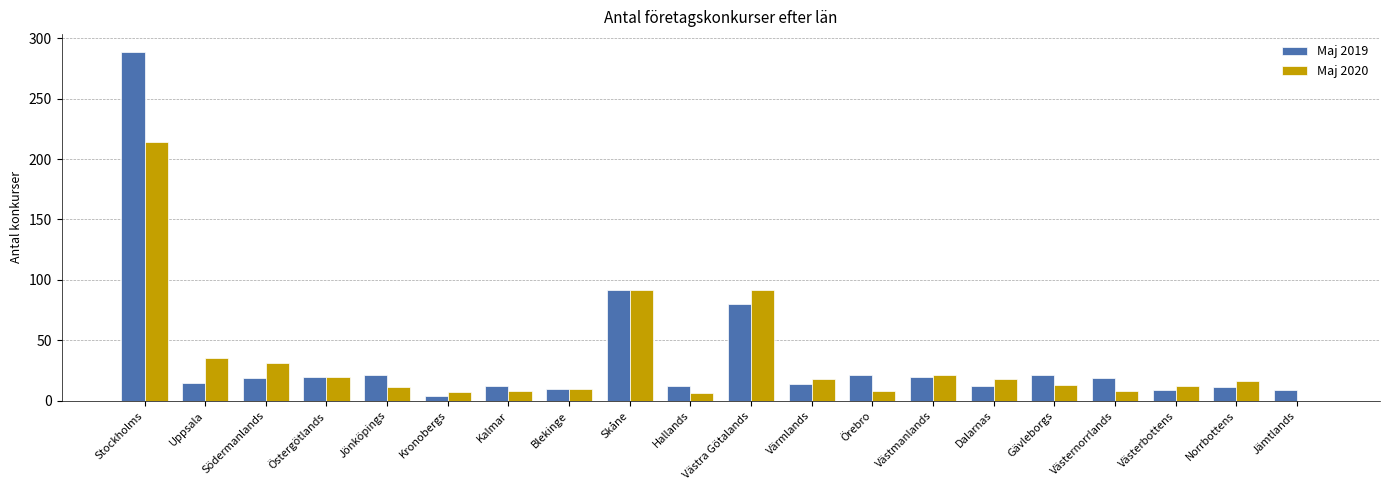

What value does the Maj 2019 series have at Västmanlands, to the nearest 5?

20